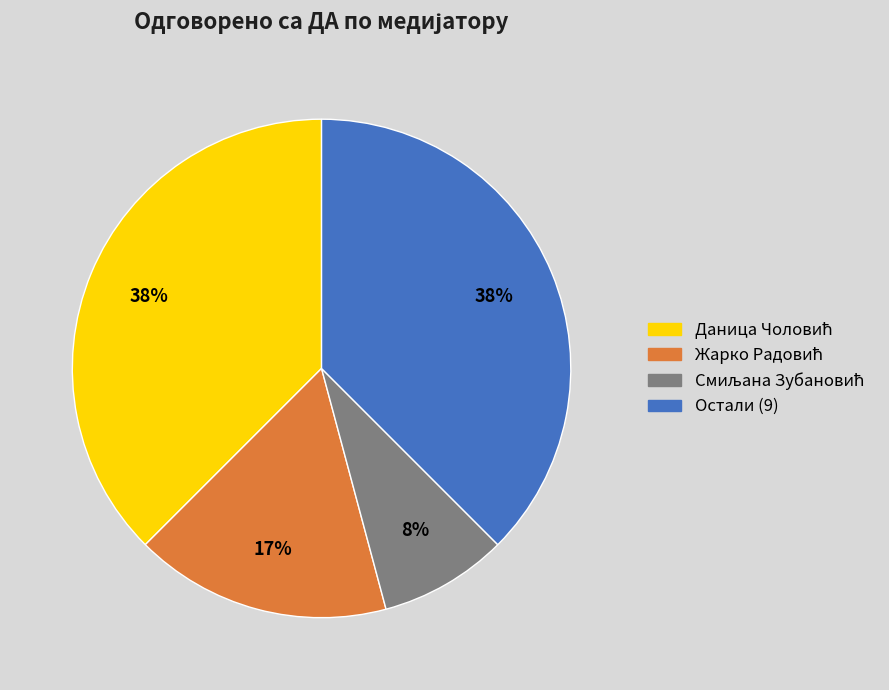

Is Остали (9) the majority of the pie?

No